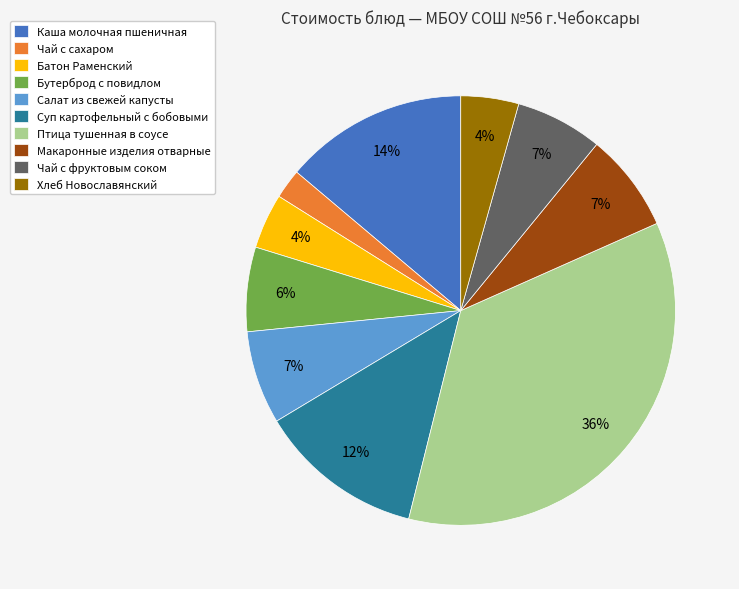

Which category has the smallest portion of the pie?

Чай с сахаром